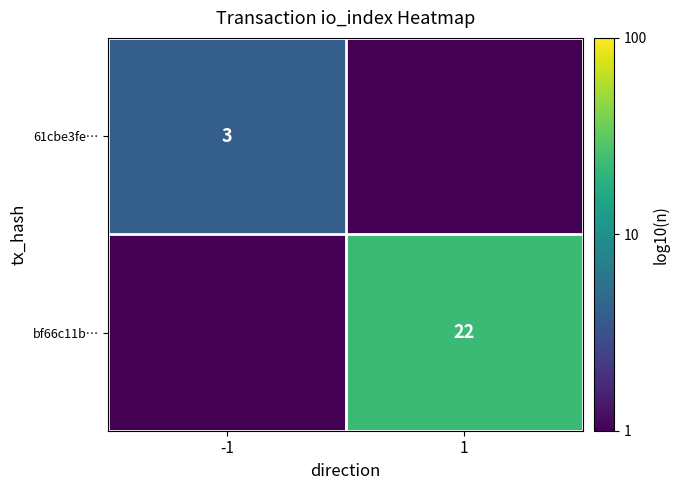

The value of 61cbe3fe… at -1 is 3. True or false?

True